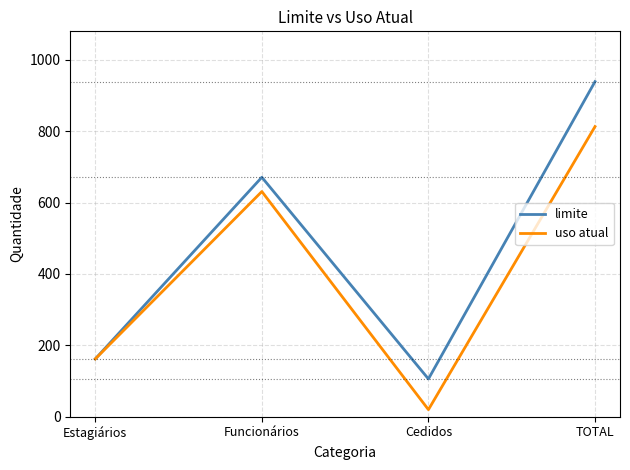

What is the sum of all uso atual values?

1626